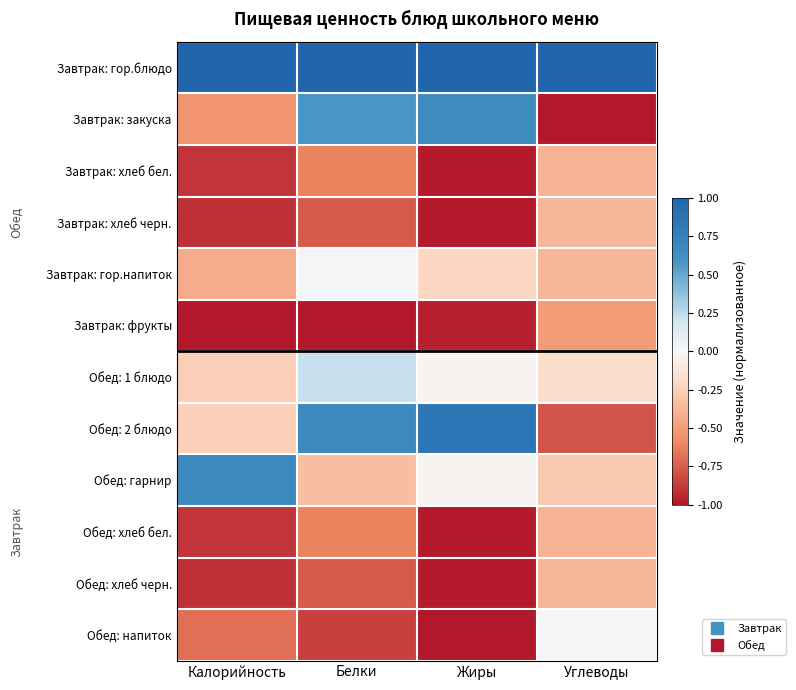

Reading right to left, transcribe all the data shown in this chart.

Завтрак: гор.блюдо: Углеводы=1.0	Жиры=1.0	Белки=1.0	Калорийность=1.0
Завтрак: закуска: Углеводы=-1.0	Жиры=0.7	Белки=0.6	Калорийность=-0.5
Завтрак: хлеб бел.: Углеводы=-0.4	Жиры=-1.0	Белки=-0.6	Калорийность=-0.9
Завтрак: хлеб черн.: Углеводы=-0.4	Жиры=-1.0	Белки=-0.8	Калорийность=-0.9
Завтрак: гор.напиток: Углеводы=-0.4	Жиры=-0.2	Белки=0.0	Калорийность=-0.4
Завтрак: фрукты: Углеводы=-0.5	Жиры=-1.0	Белки=-1.0	Калорийность=-1.0
Обед: 1 блюдо: Углеводы=-0.2	Жиры=-0.0	Белки=0.2	Калорийность=-0.3
Обед: 2 блюдо: Углеводы=-0.8	Жиры=0.9	Белки=0.7	Калорийность=-0.2
Обед: гарнир: Углеводы=-0.3	Жиры=-0.0	Белки=-0.3	Калорийность=0.7
Обед: хлеб бел.: Углеводы=-0.4	Жиры=-1.0	Белки=-0.6	Калорийность=-0.9
Обед: хлеб черн.: Углеводы=-0.4	Жиры=-1.0	Белки=-0.8	Калорийность=-0.9
Обед: напиток: Углеводы=0.0	Жиры=-1.0	Белки=-0.9	Калорийность=-0.7